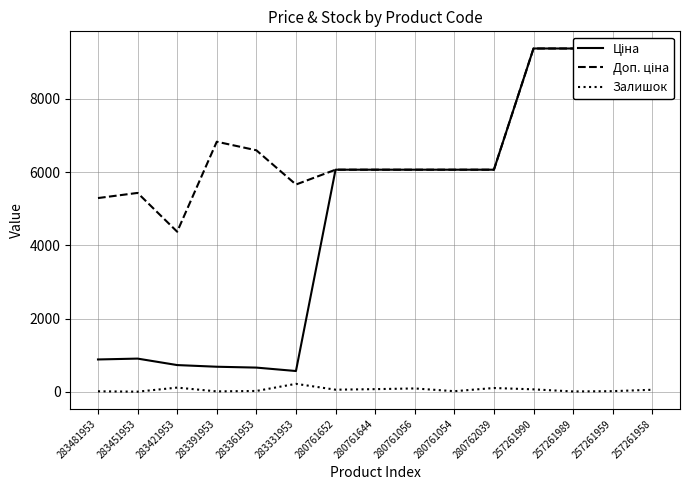

How many data points in Доп. ціна are above 6067?

11